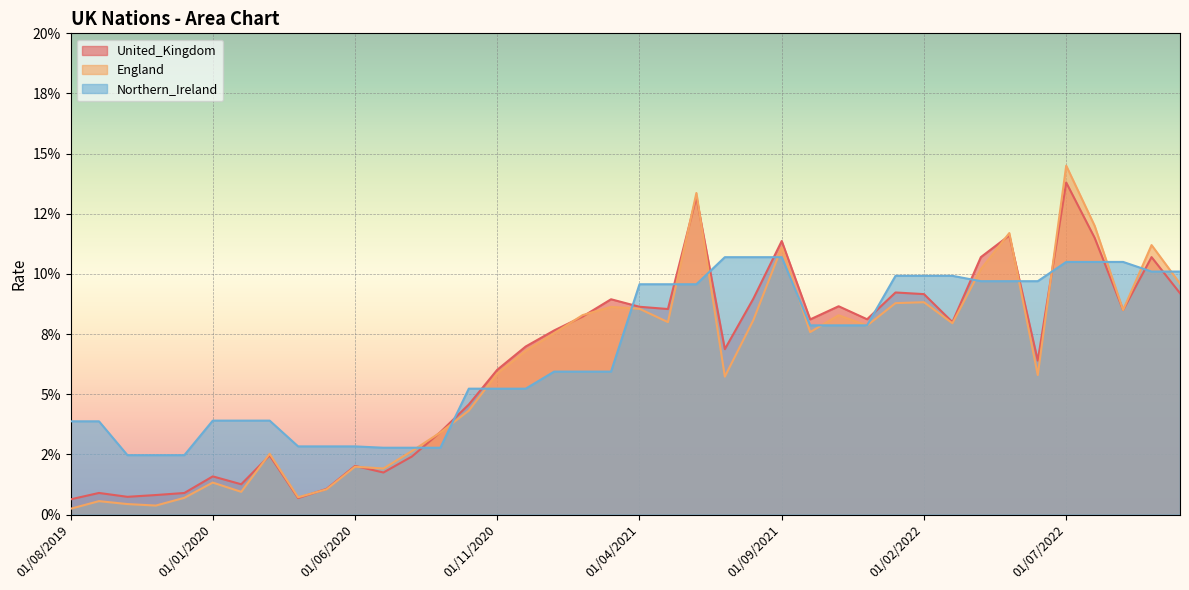

Rank the series by their maximum value, from lowest to highest.

Northern_Ireland, United_Kingdom, England